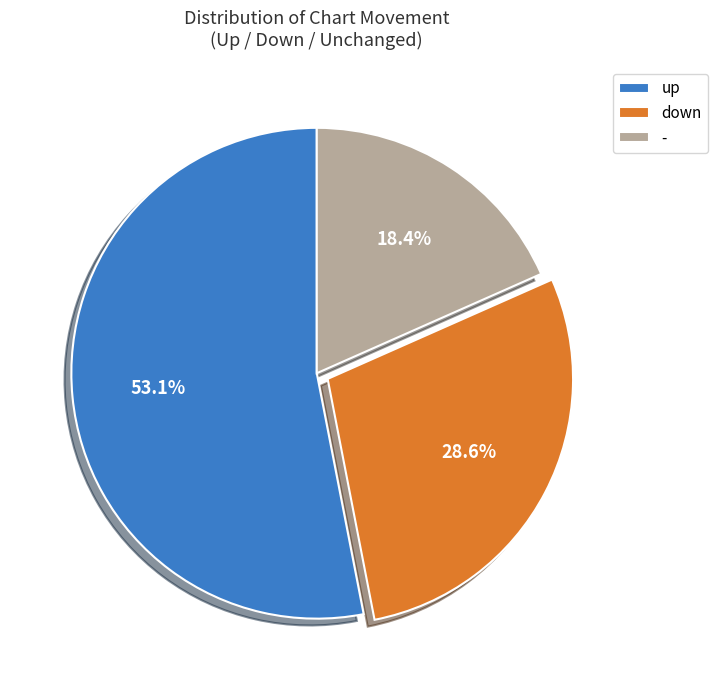

What percentage is the - slice, to the nearest percent?

18%